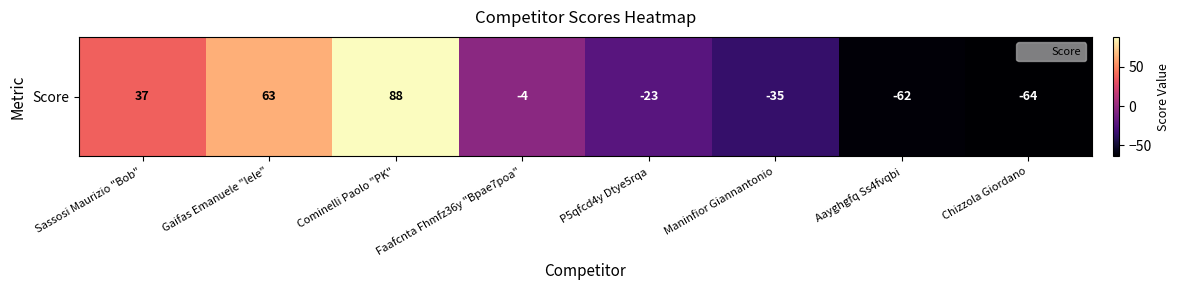

Where does the data first go above -4?

Sassosi Maurizio "Bob"